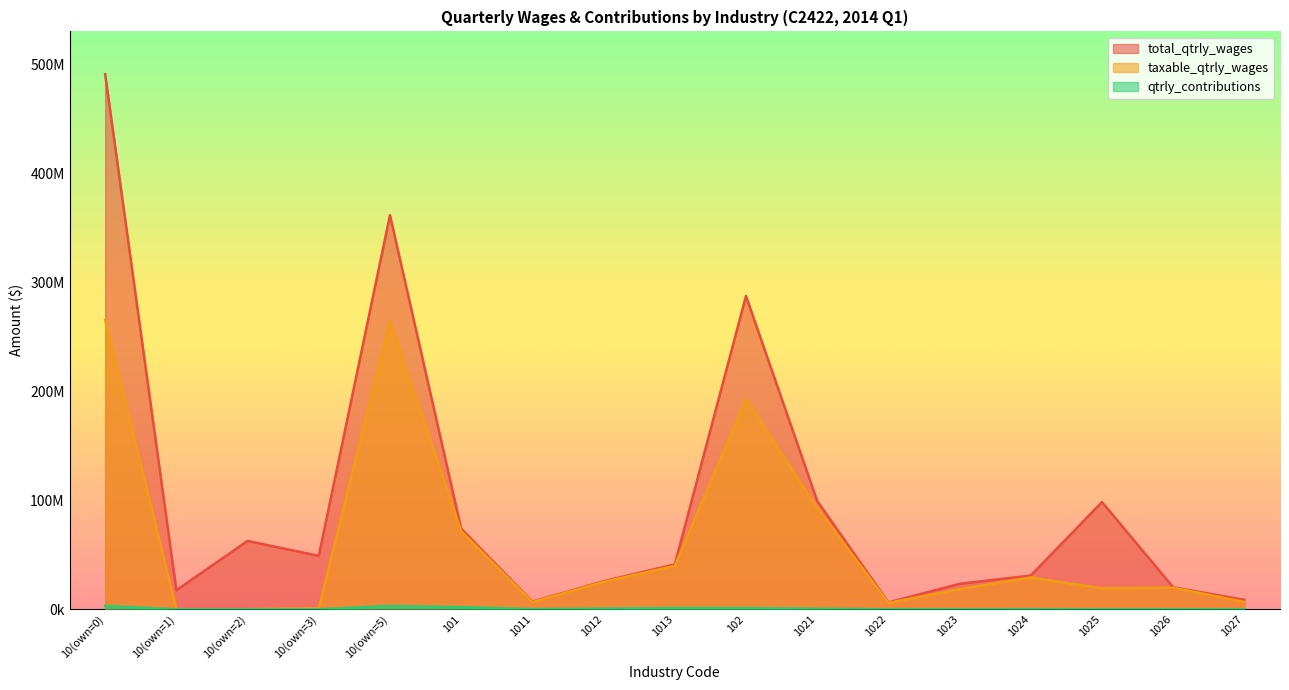

What is the difference between the highest and lowest values at 1025?

98306062